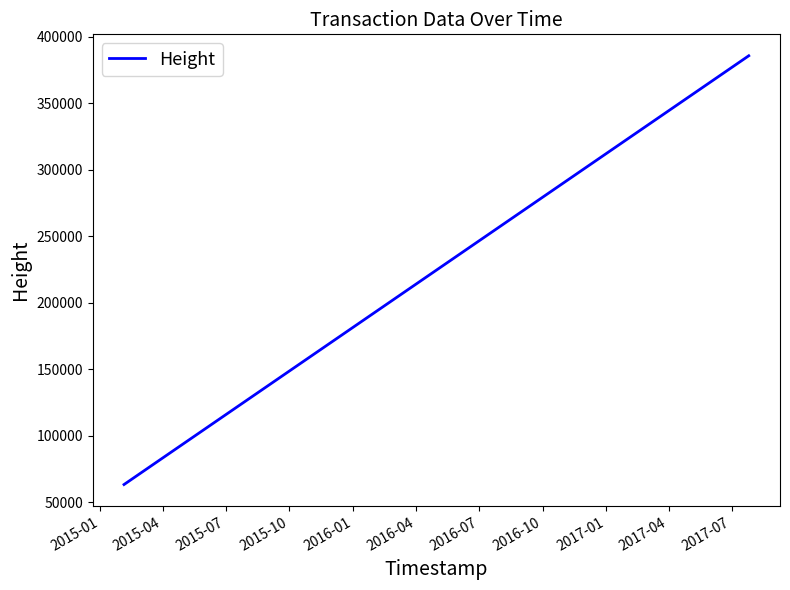

Does the chart have visible grid lines?

No